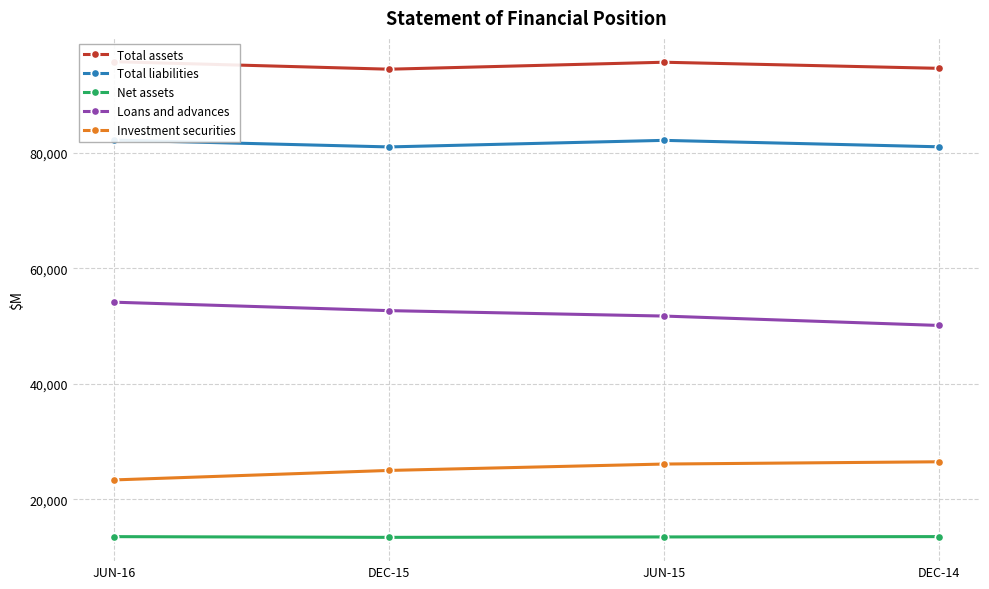

What is the label of the 1st point from the left?

JUN-16